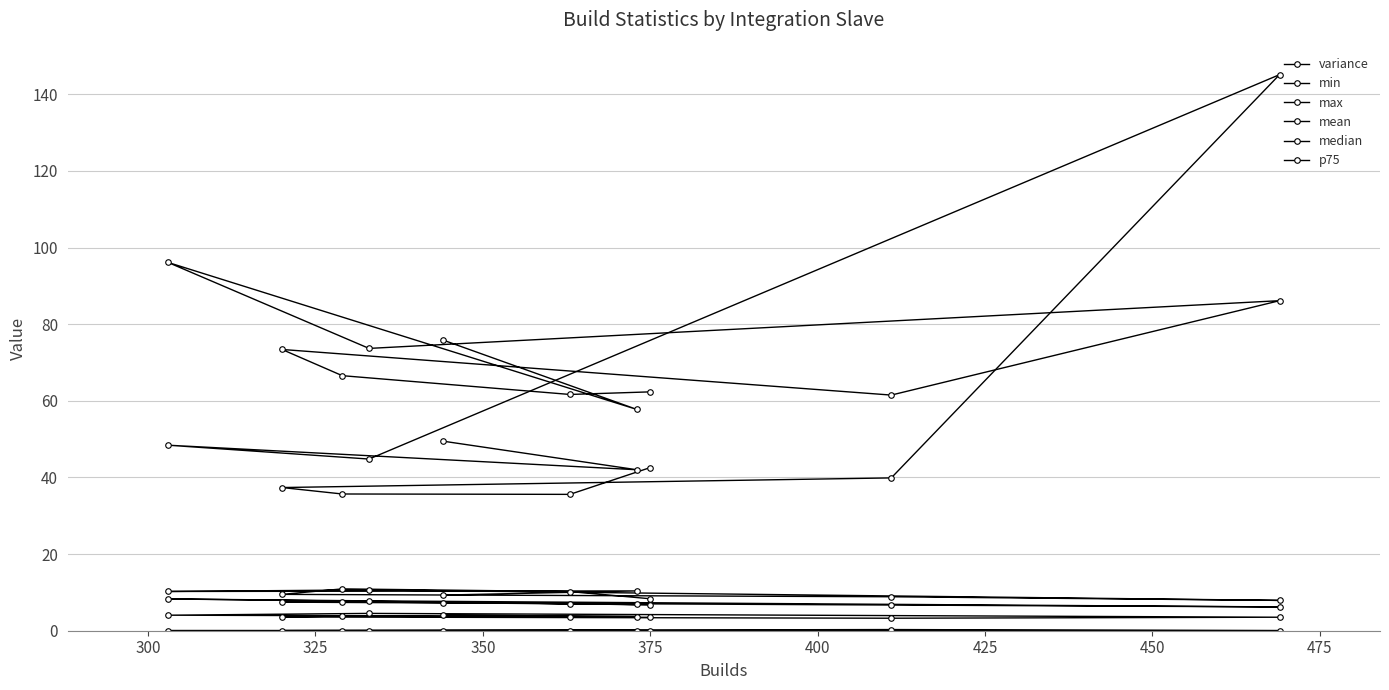

Where is the first local maximum for variance?

325